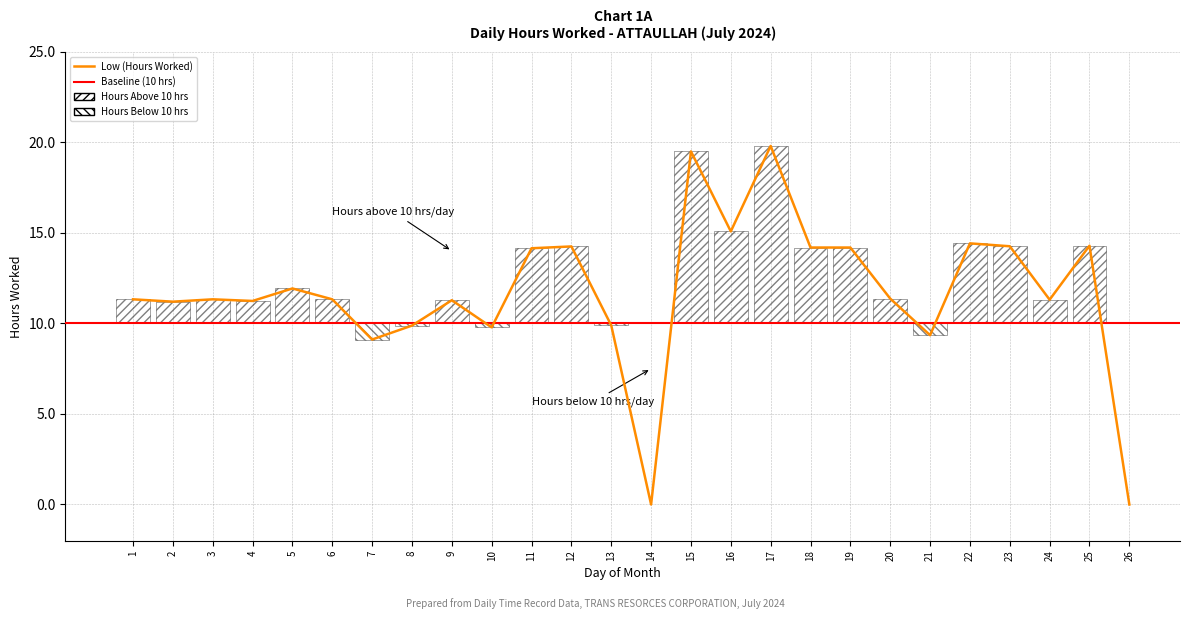

Rank the categories by value from highest to lowest.

17, 15, 16, 22, 25, 23, 12, 18, 19, 11, 5, 20, 1, 3, 6, 24, 9, 4, 2, 13, 8, 10, 21, 7, 14, 26